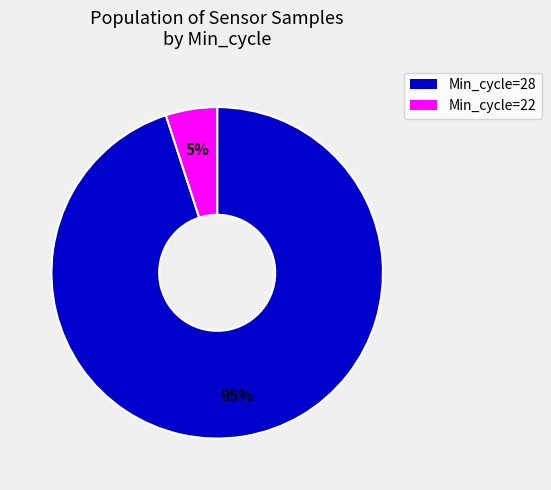

Which category accounts for the majority?

Min_cycle=28